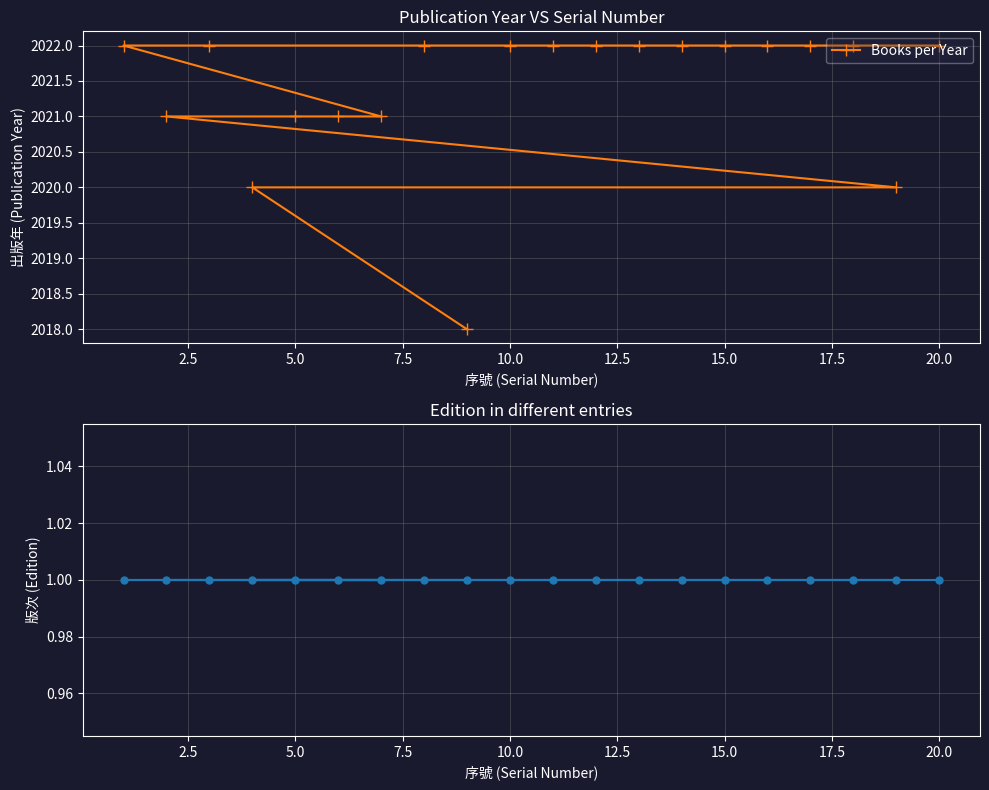

Is it true that Edition equals 1 at 11?

False